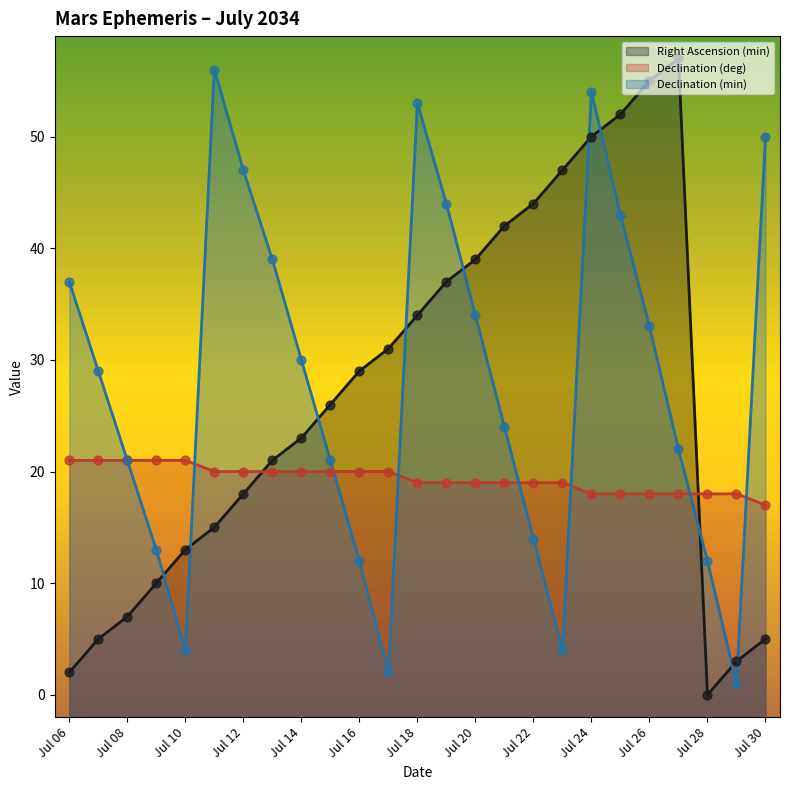

What are all the series names shown in the legend?

Right Ascension (min), Declination (deg), Declination (min)